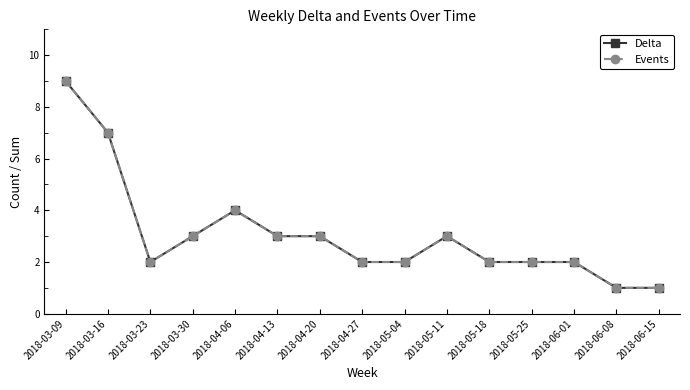

List the series in order of their peak value, highest first.

Delta, Events